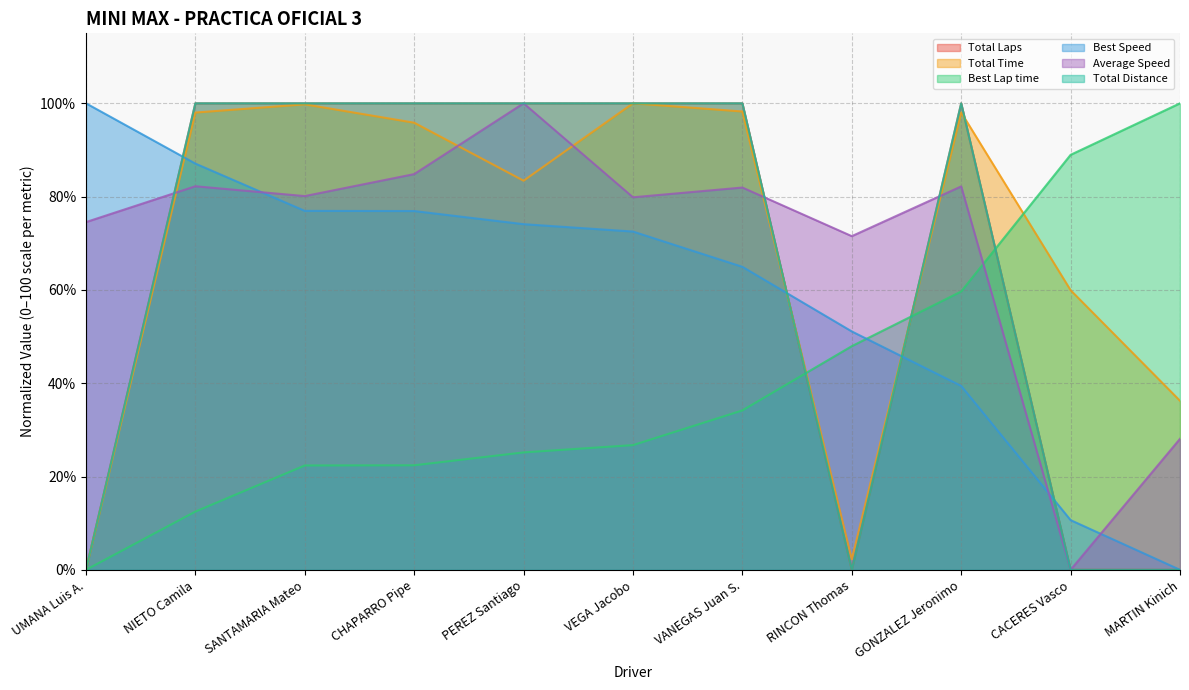

What value does the Total Distance series have at SANTAMARIA Mateo?

100.0